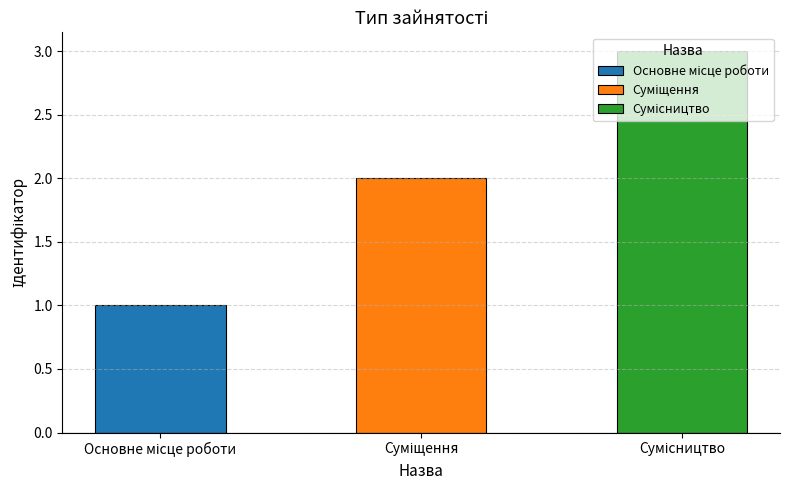

Reading left to right, transcribe all the data shown in this chart.

1	2	3